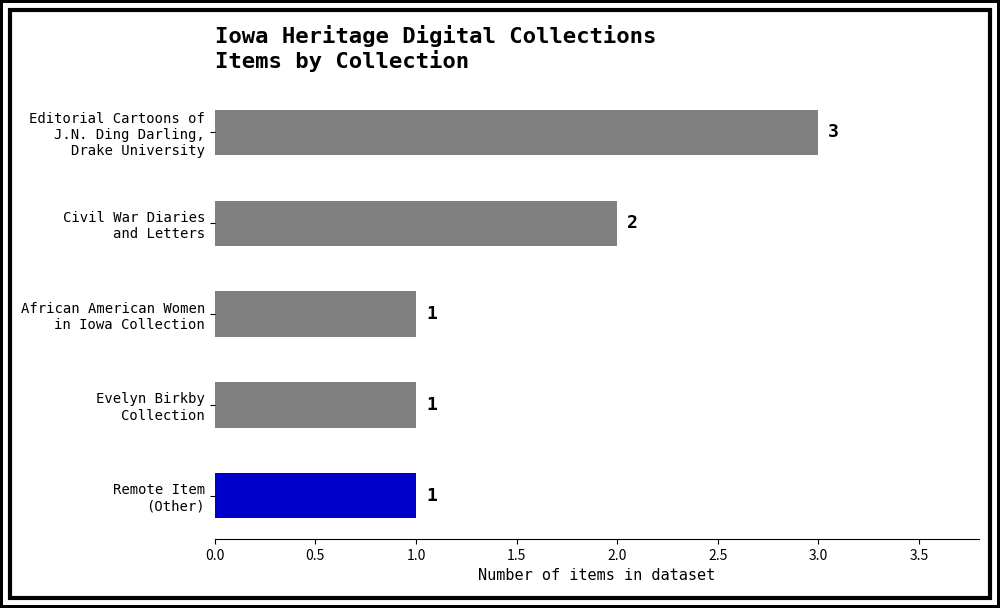

Reading bottom to top, list all the values displayed in this chart.

1	1	1	2	3